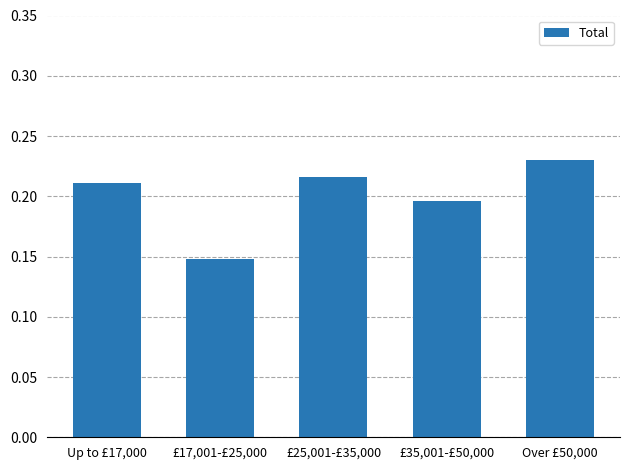

Which has a higher value, £35,001-£50,000 or £17,001-£25,000?

£35,001-£50,000